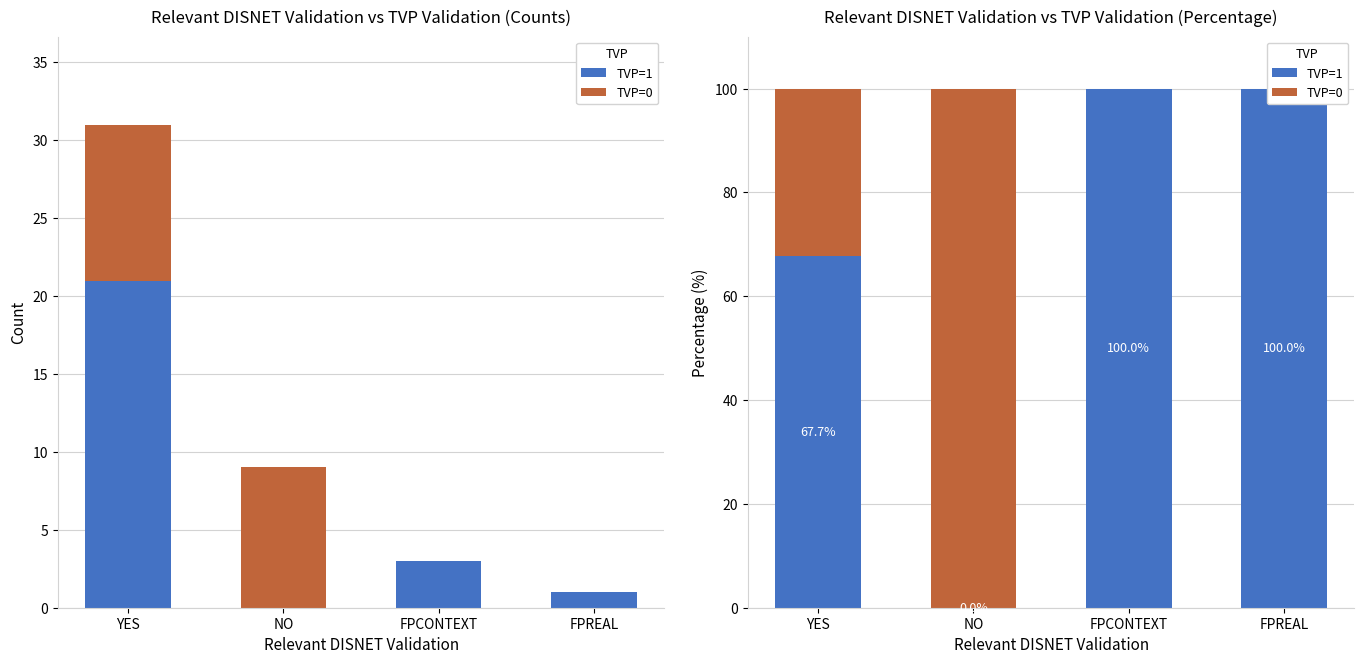

The TVP=0 series shows 100.0 at NO. True or false?

True